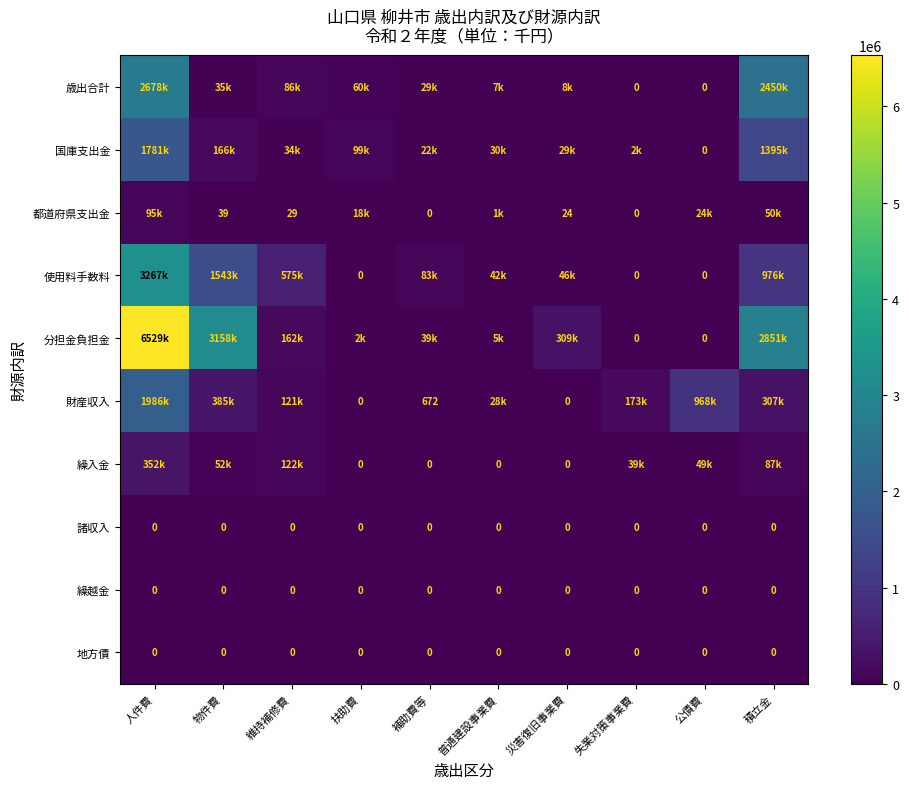

How many series are shown in this chart?

10